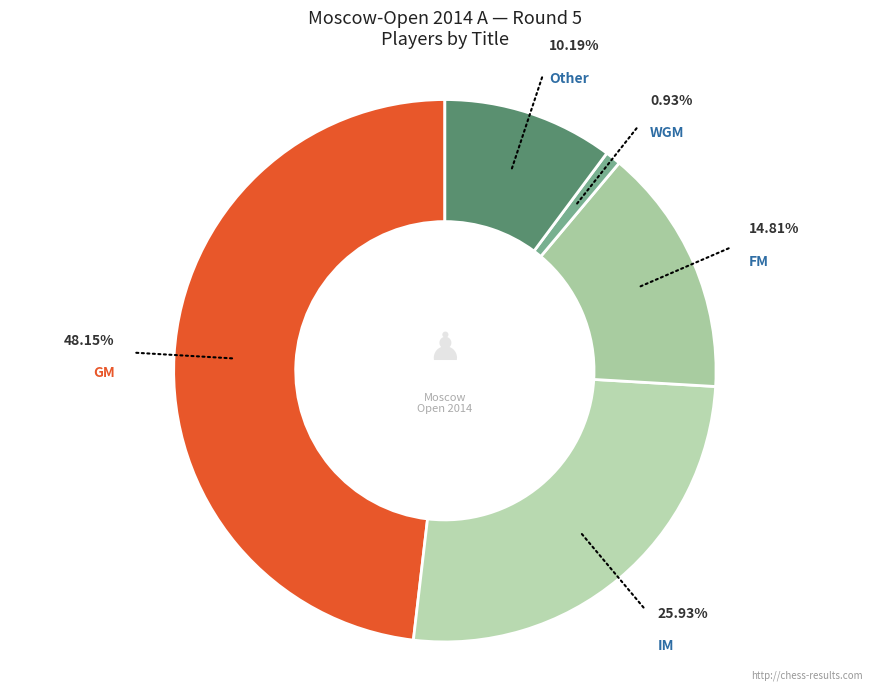

Count the number of slices in the pie.

5